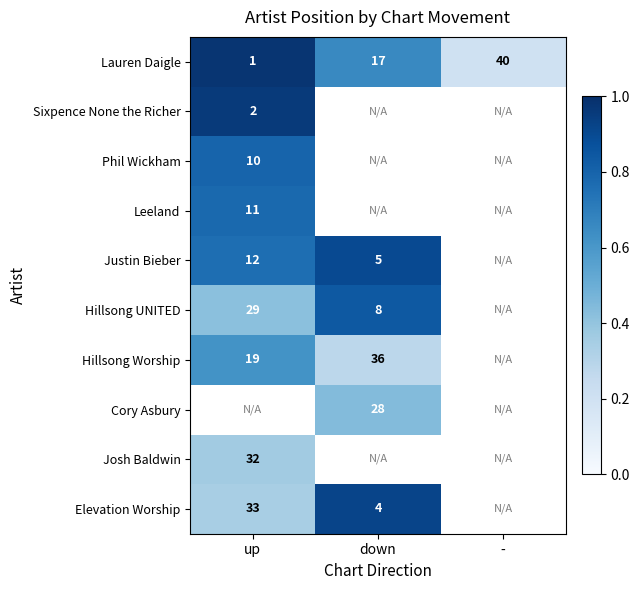

Is the value of Elevation Worship at up greater than the value of Hillsong UNITED at down?

Yes